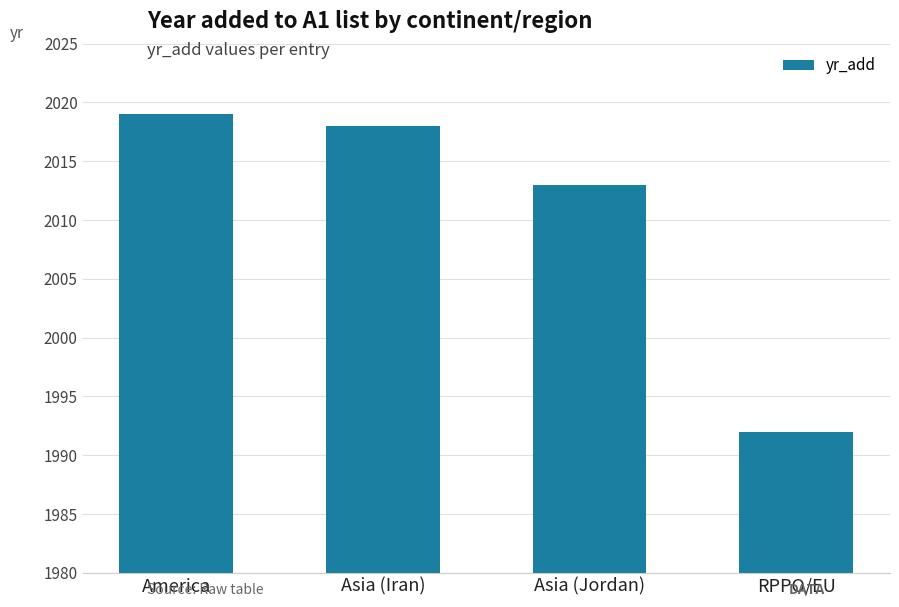

What is the label of the 2nd bar from the right?

Asia (Jordan)